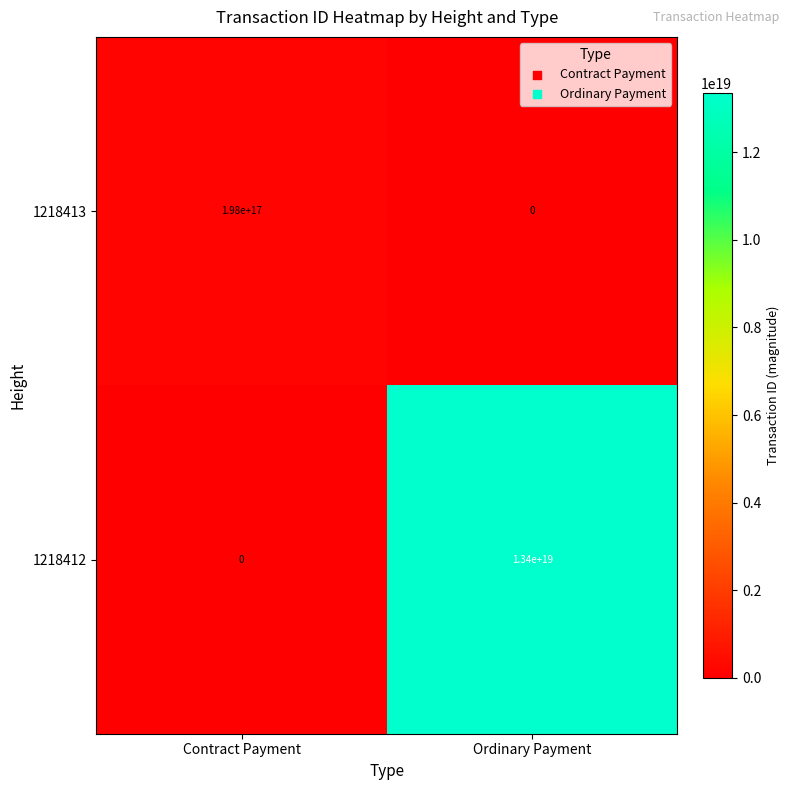

Which series changed the most between Contract Payment and Ordinary Payment?

1218412